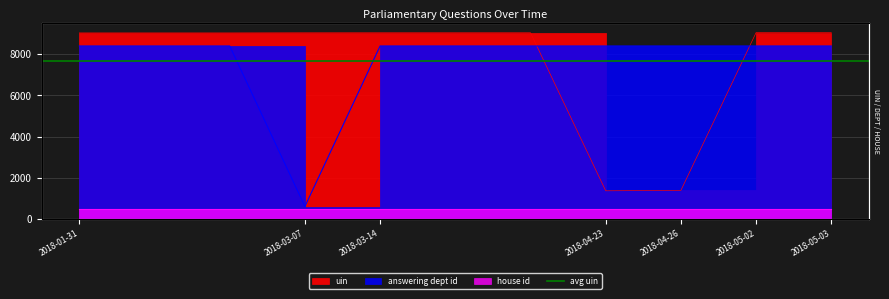

What is the label of the 9th point from the right?

2018-01-31